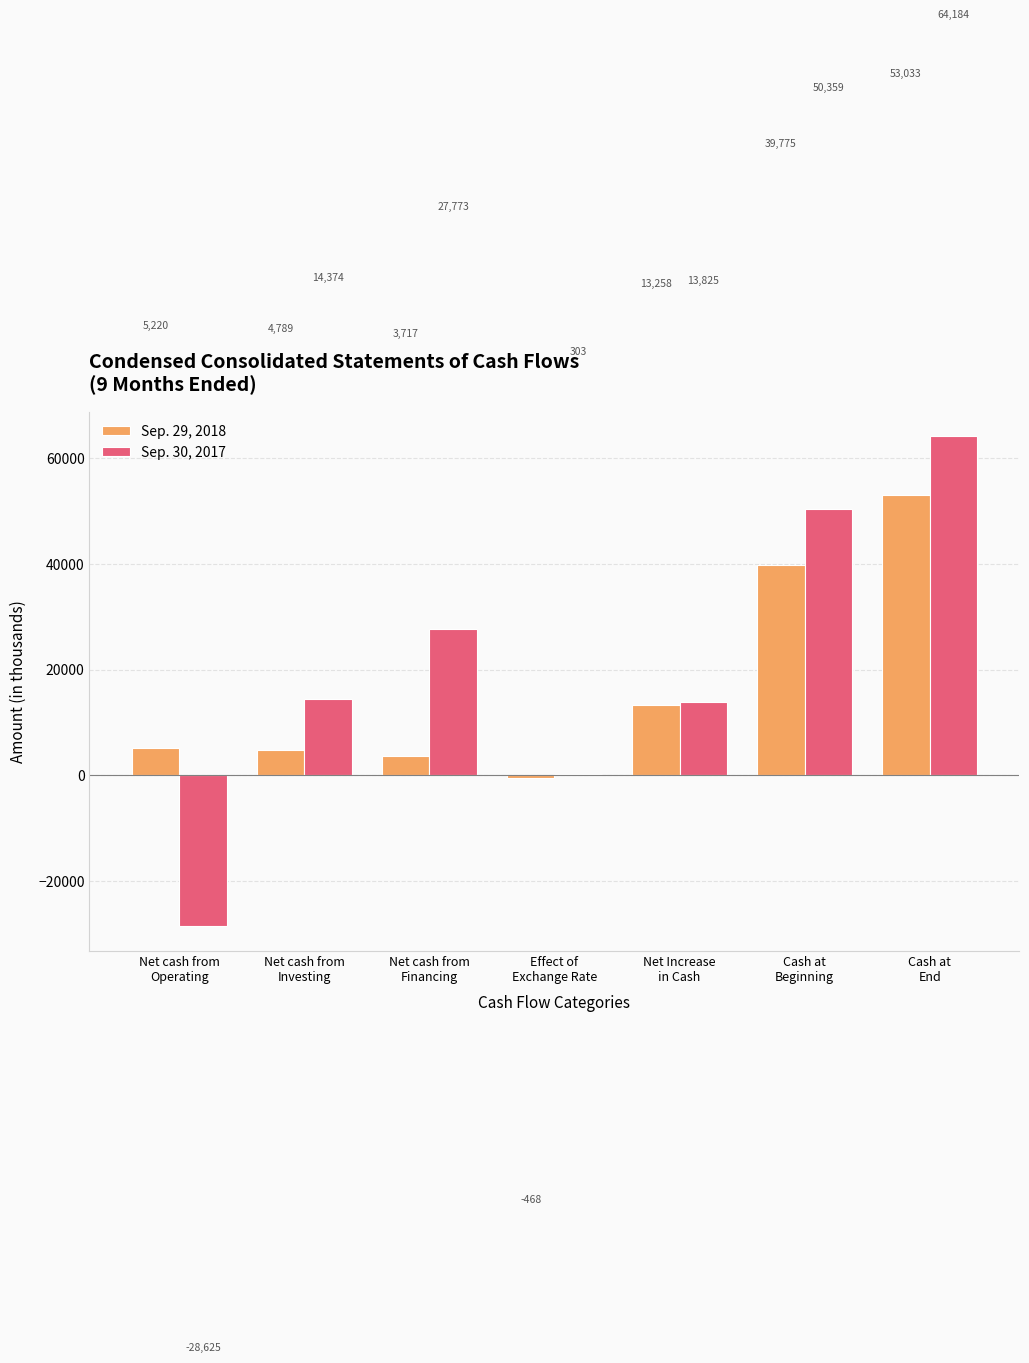

What is the sum of all Sep. 30, 2017 values?

142193